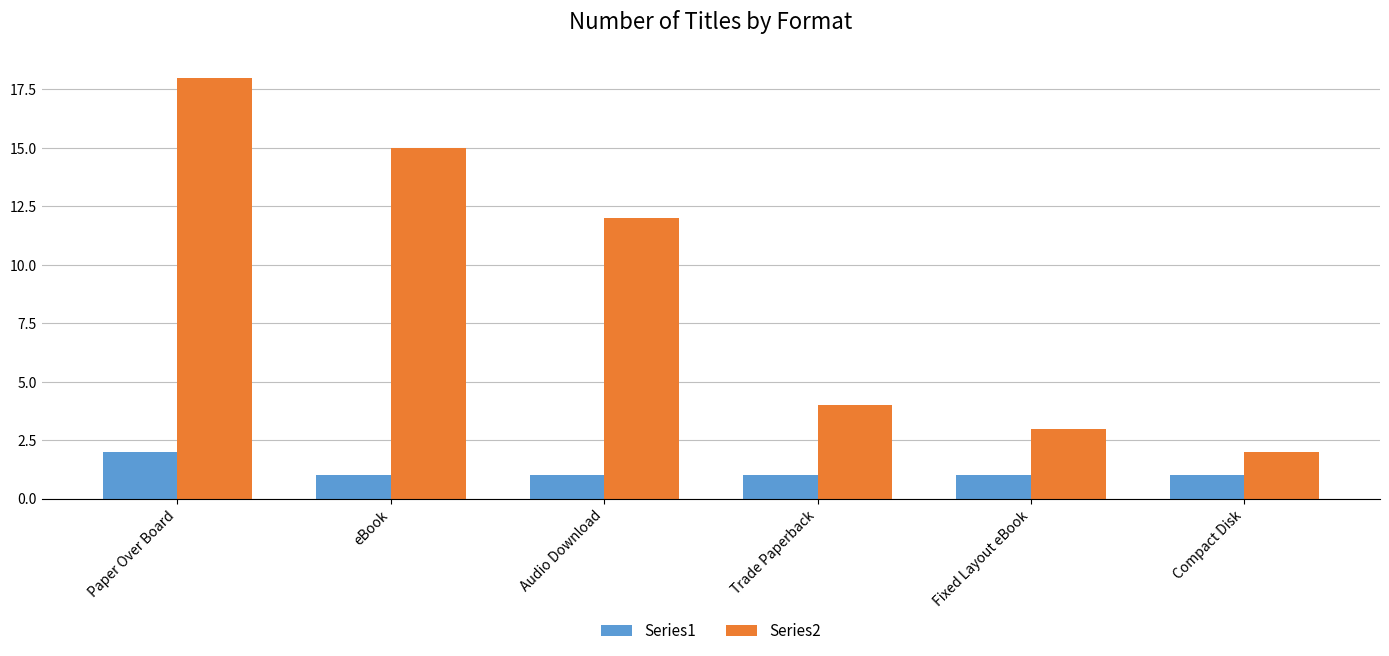

What is the greatest value displayed?

18